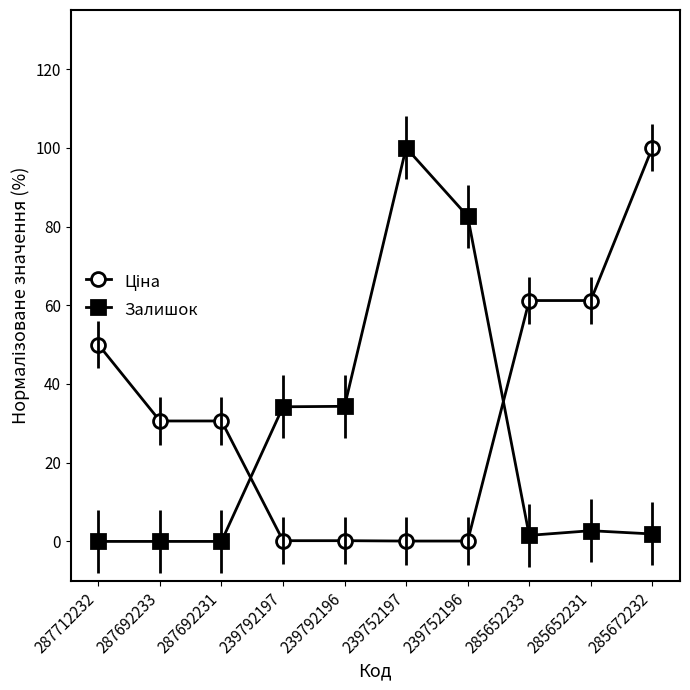

What is the difference between the maximum and minimum values in the Залишок series?

100.0